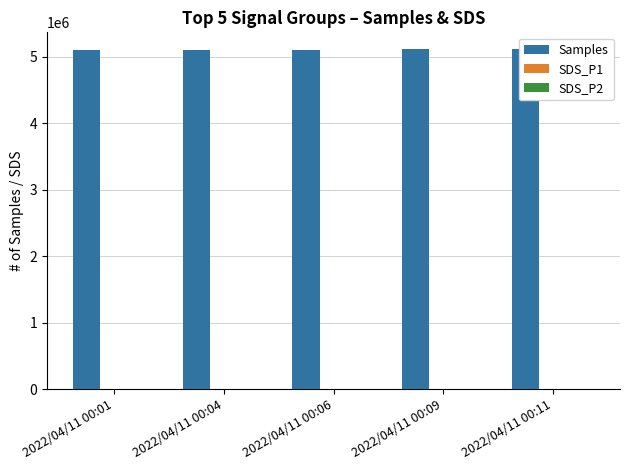

What is the maximum value shown in the chart?

5110658.0